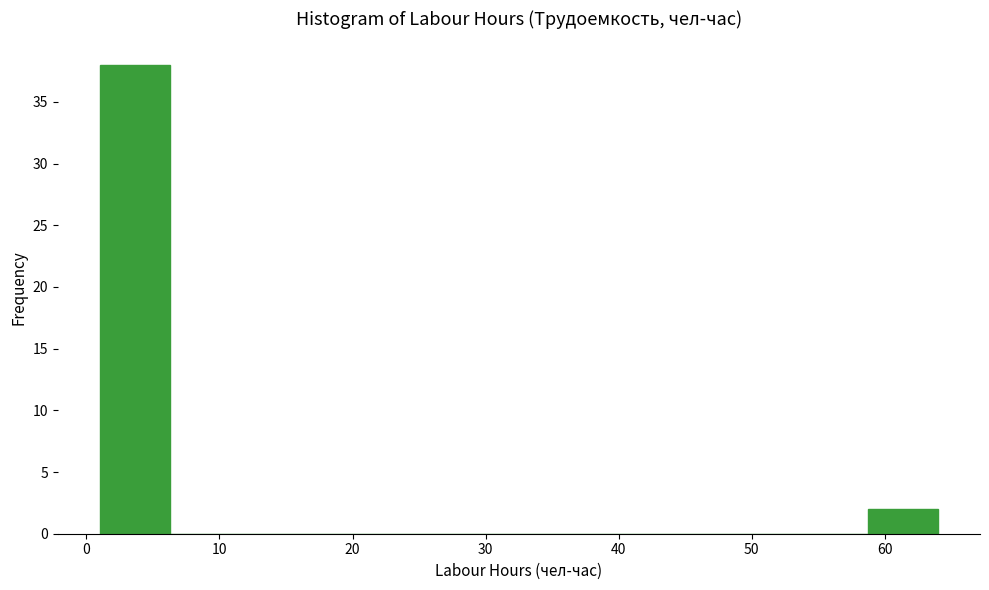

Reading left to right, transcribe this chart: for each bar, give the range it covers on the x-axis and its height. Neither the bar edges nor the heights are printed on the chart, so give them approximately, as read against the axes.

1 to 6: 38
6 to 12: 0
12 to 17: 0
17 to 22: 0
22 to 27: 0
27 to 33: 0
33 to 38: 0
38 to 43: 0
43 to 48: 0
48 to 54: 0
54 to 59: 0
59 to 64: 2